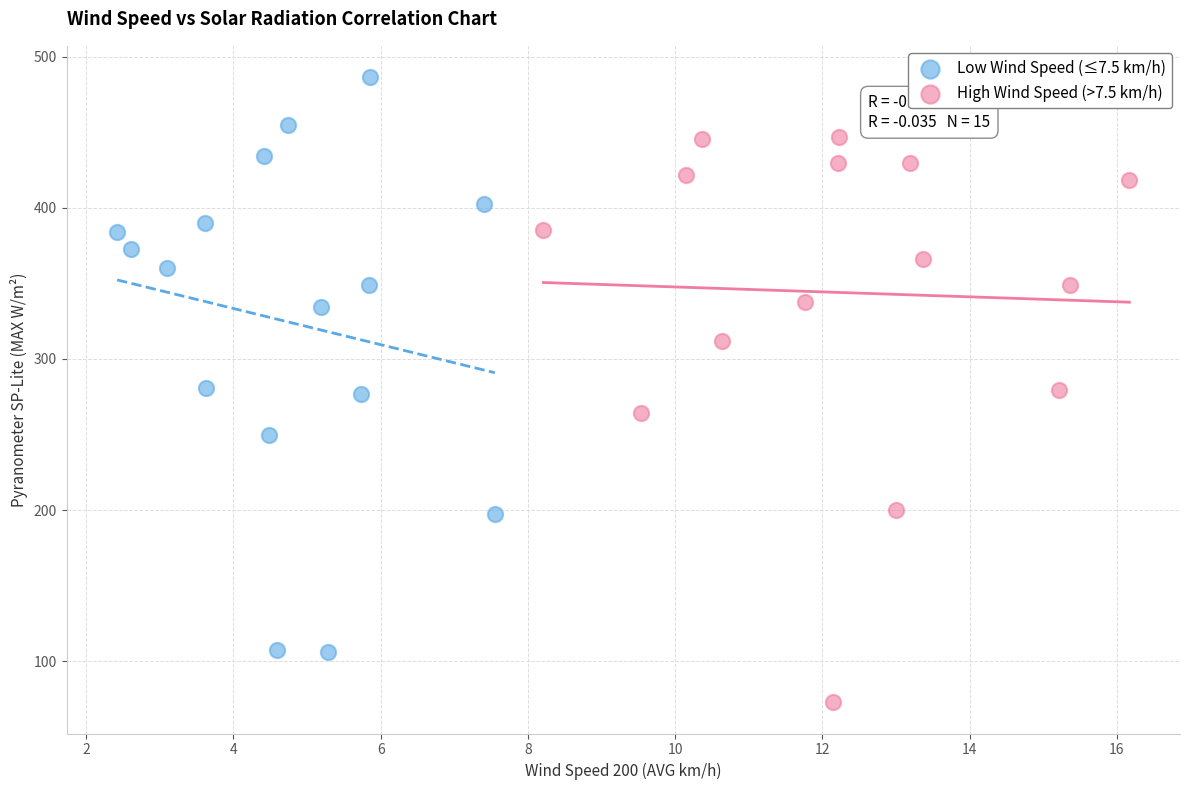

Which series contains the lowest Y value?

High Wind Speed (>7.5 km/h)